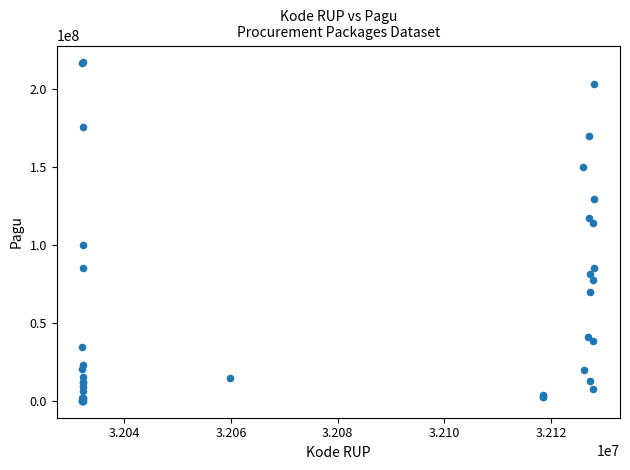

What Y value in the scatter plot is closest to 108830000?

114296000